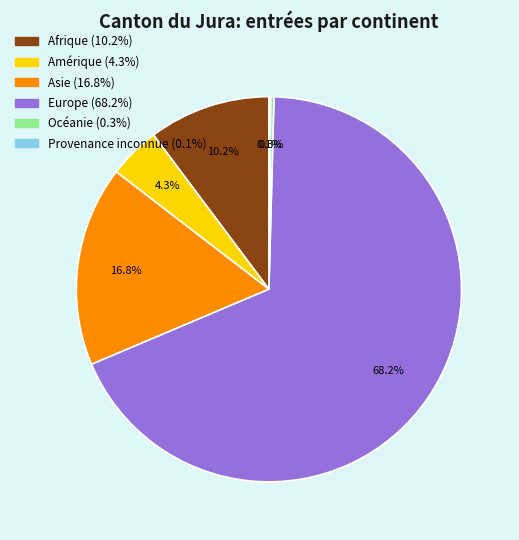

Between Afrique and Océanie, which is larger?

Afrique